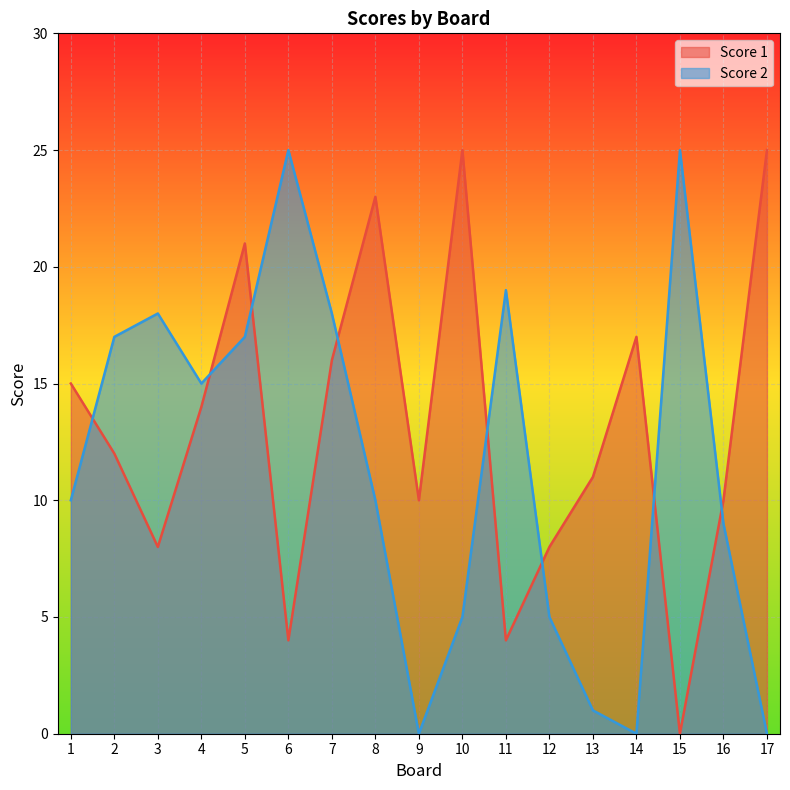

Reading left to right, extract all data points from this chart.

Score 1: 1=15	2=12	3=8	4=14	5=21	6=4	7=16	8=23	9=10	10=25	11=4	12=8	13=11	14=17	15=0	16=10	17=25
Score 2: 1=10	2=17	3=18	4=15	5=17	6=25	7=18	8=10	9=0	10=5	11=19	12=5	13=1	14=0	15=25	16=9	17=0